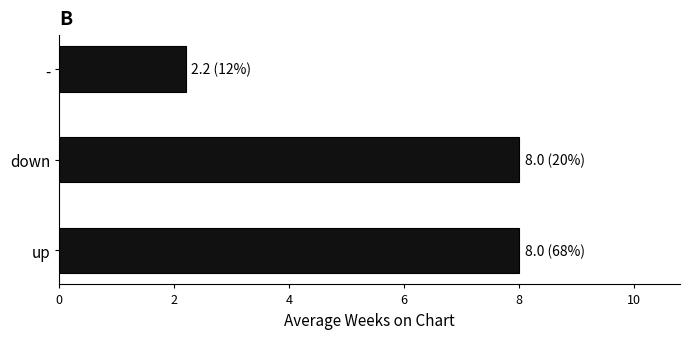

The chart shows a value of 2.2 at -. True or false?

True